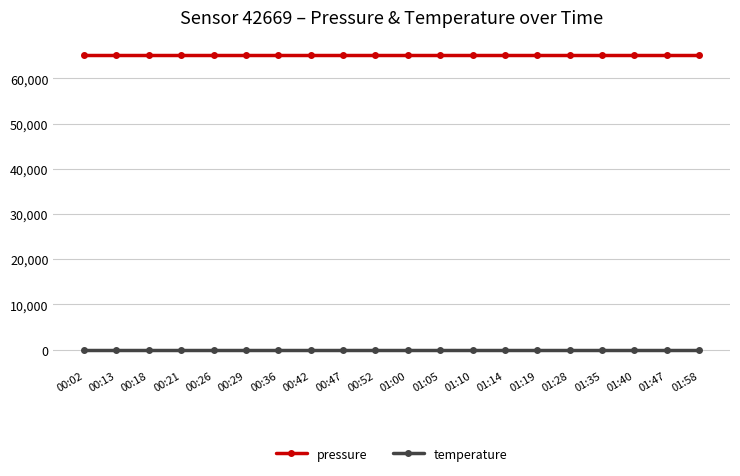

What are all the series names shown in the legend?

pressure, temperature